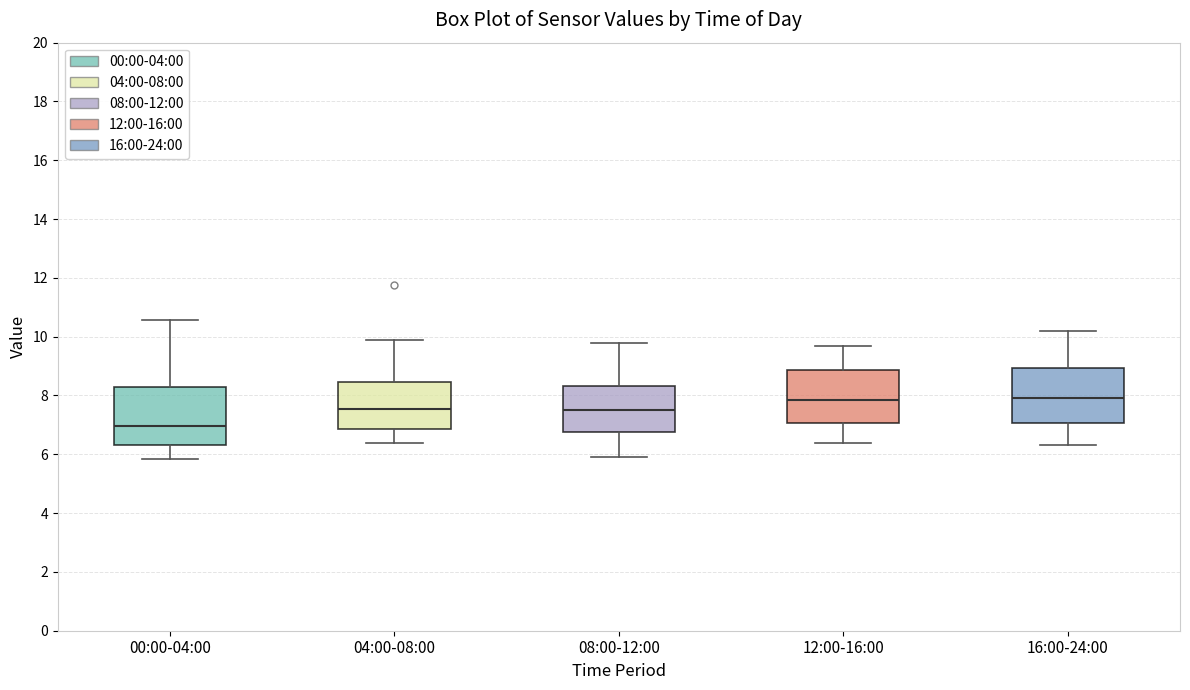

Where does the median line of the box for 08:00-12:00 sit on the y-axis? The values are not printed on the chart, so give them approximately, as read against the axis.

7.6